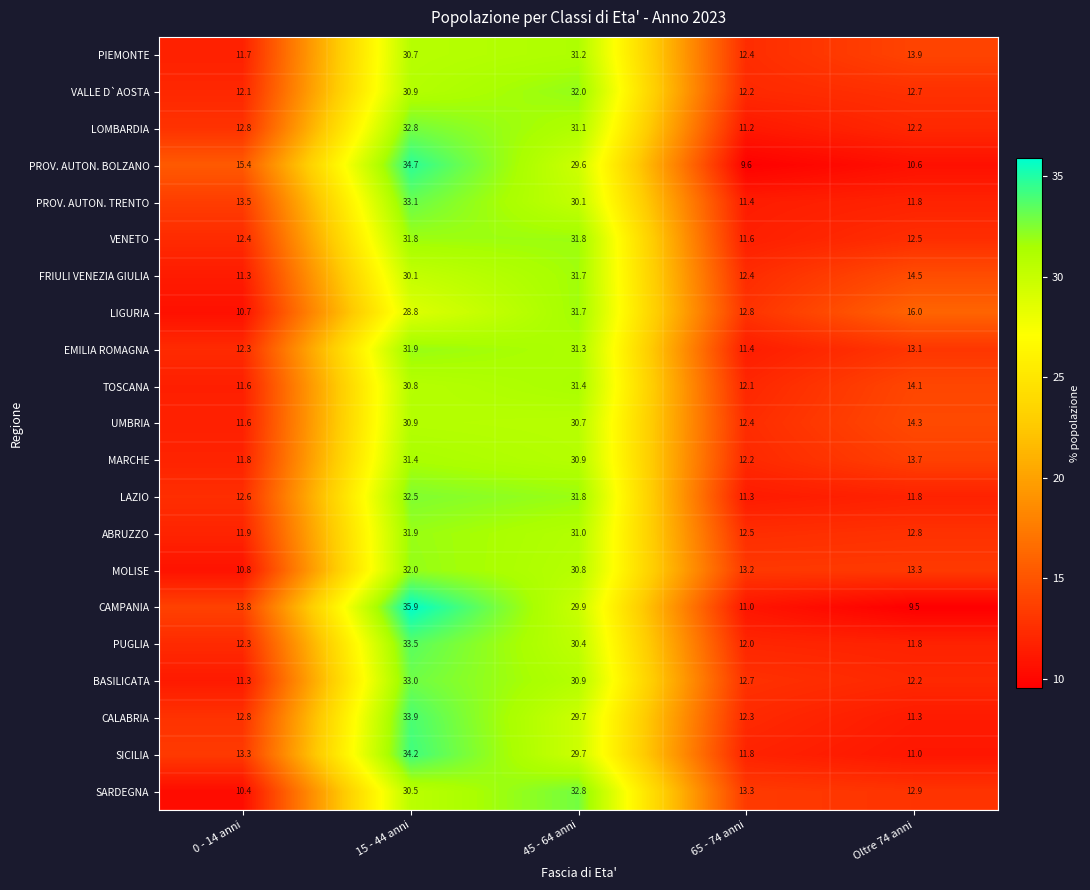

What is the difference between the FRIULI VENEZIA GIULIA values at Oltre 74 anni and 0 - 14 anni?

3.2